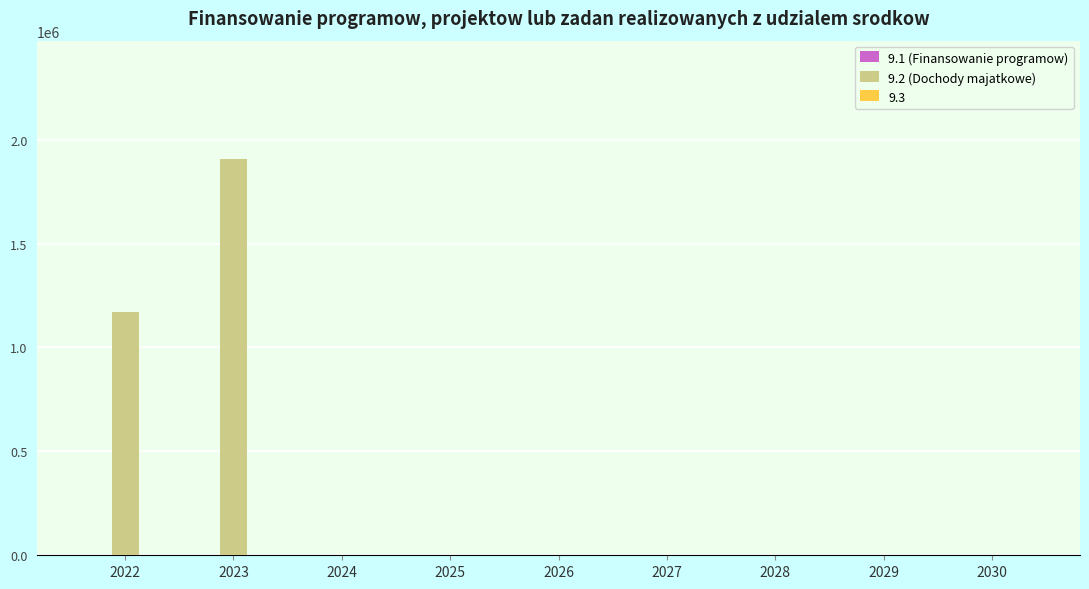

Is it true that the value at 2024 is 0?

True